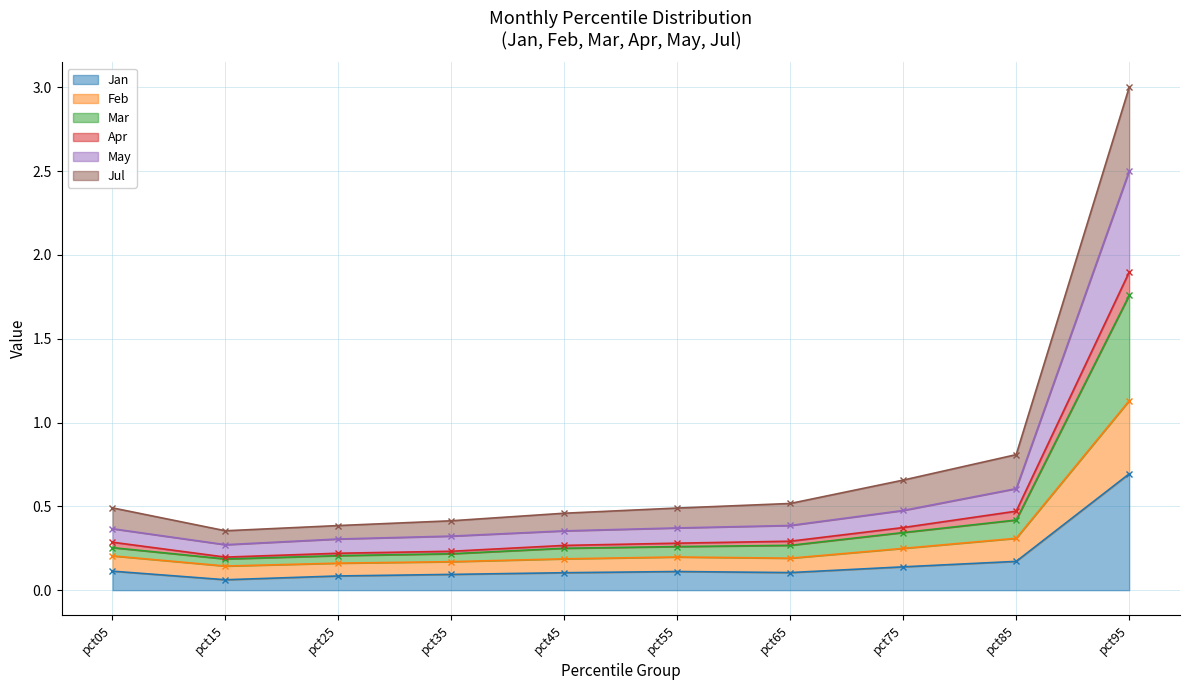

Does the chart have visible grid lines?

Yes